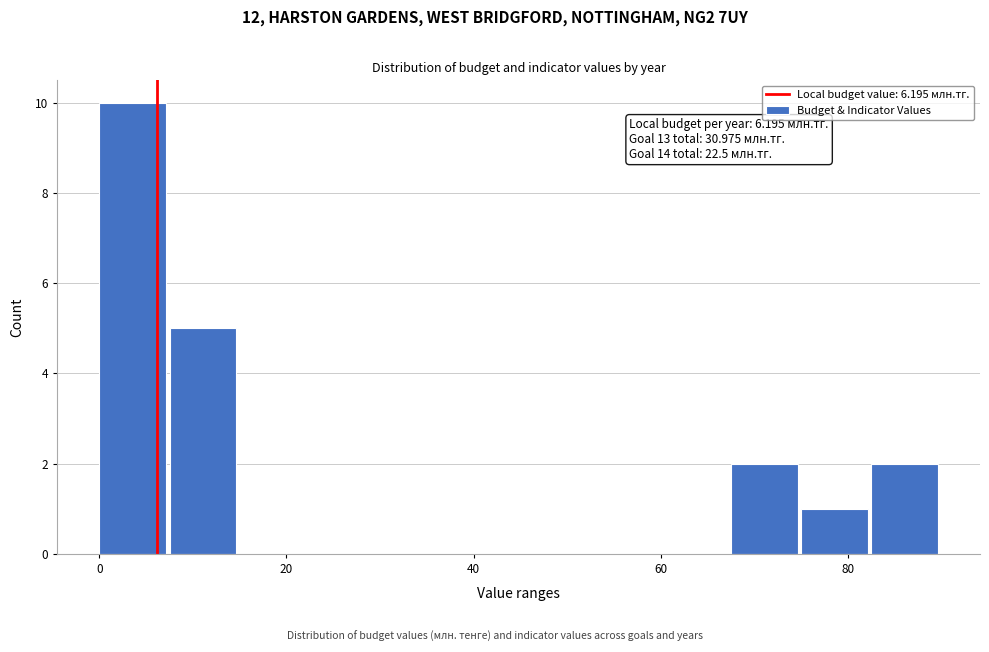

Around what value on the x-axis is the tallest bar? Give the approximate position of its centre, as read against the axis.

4